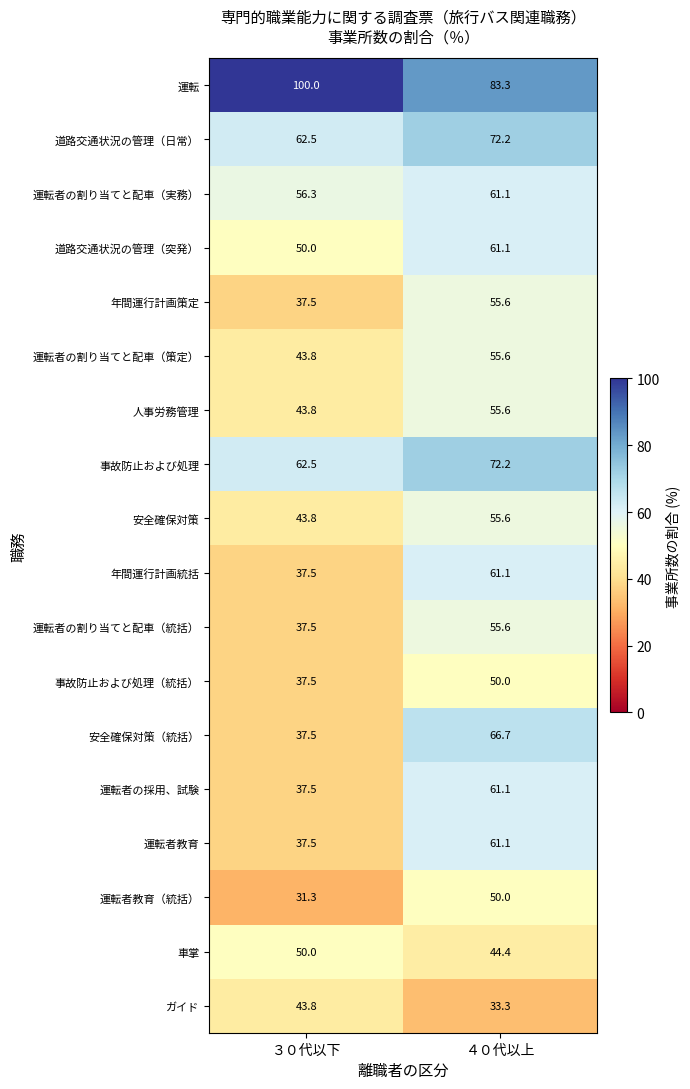

Which series has the largest total across all categories?

運転